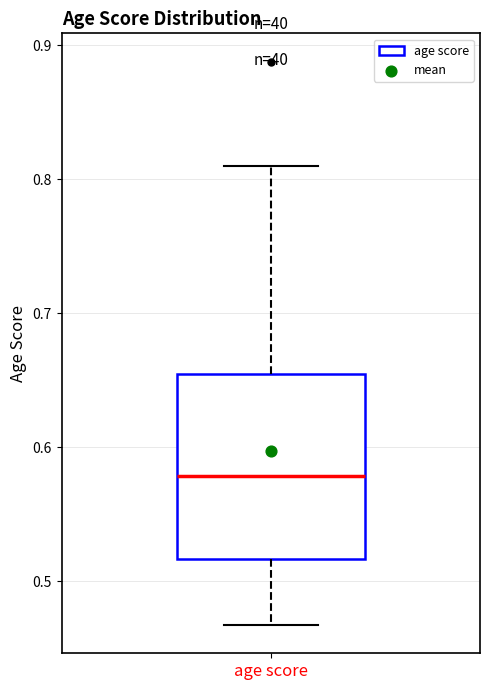

Transcribe this box plot: give where the median line is, the range the box spans, and where the two whiskers end, as read against the y-axis. The values are not printed on the chart, so give them approximately, as read against the axis.

median 0.58, box 0.52 to 0.65, whiskers 0.47 to 0.81